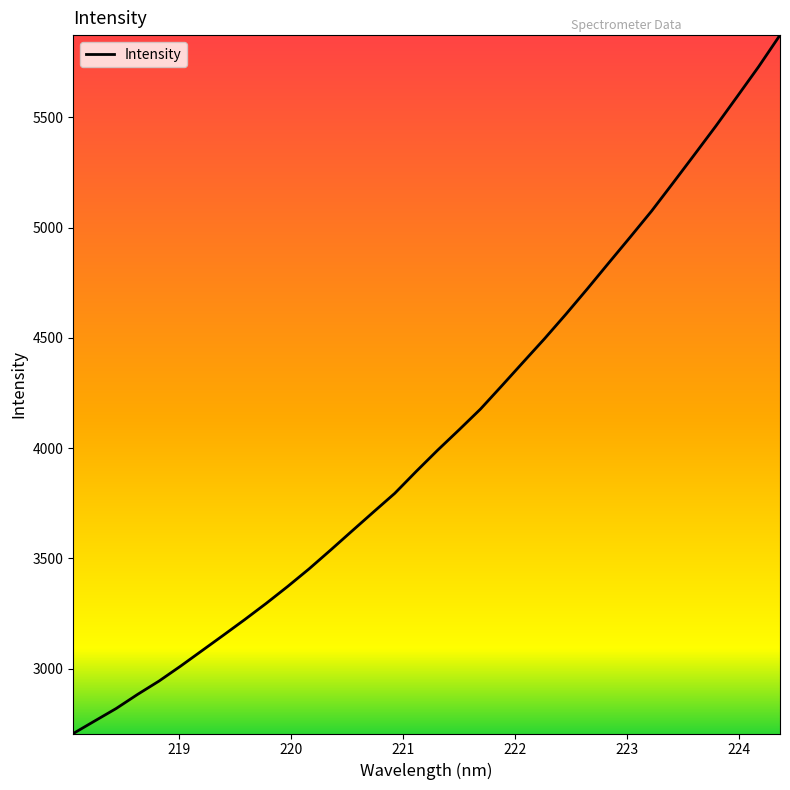

What is the maximum value shown in the chart?

5872.7